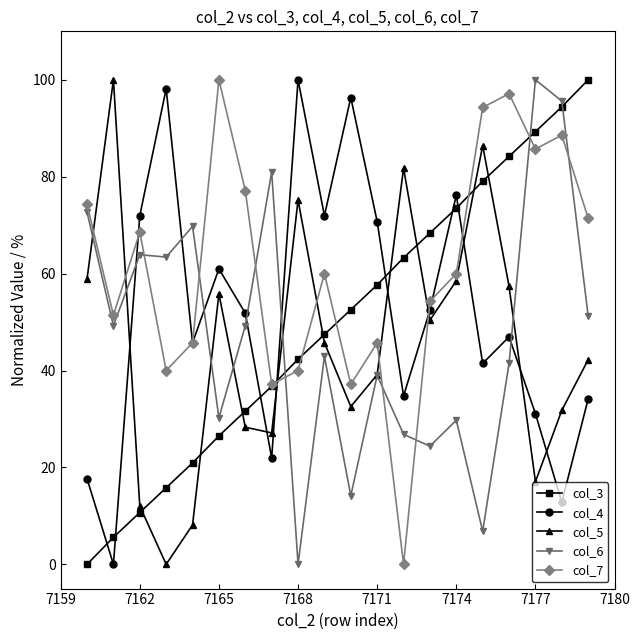

True or false: col_6 and col_7 cross at least once.

True